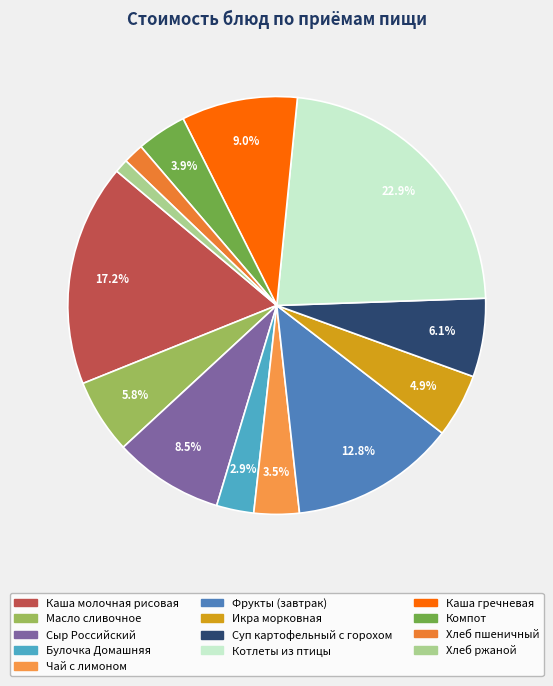

What portion of the pie excludes Чай с лимоном?

96.5%